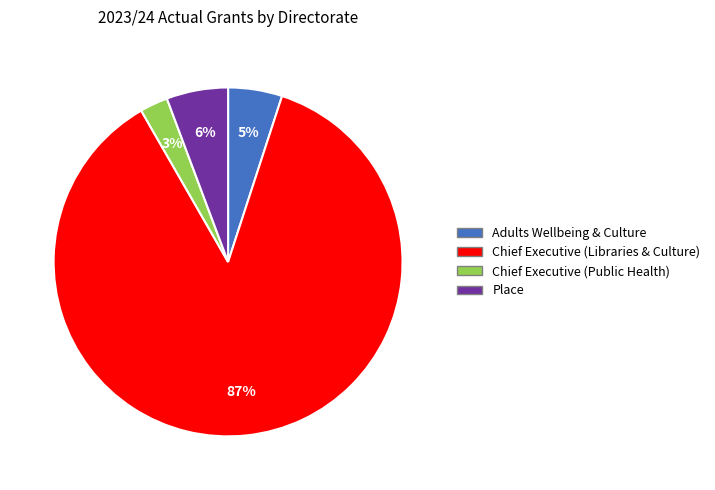

To the nearest percent, what is the average slice percentage?

25%